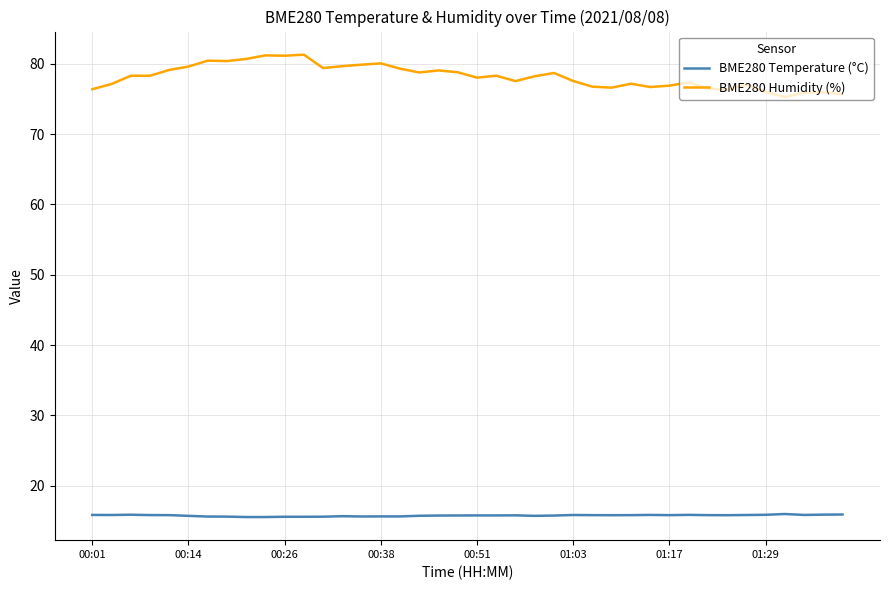

True or false: BME280 Temperature (°C) and BME280 Humidity (%) intersect in this chart.

False